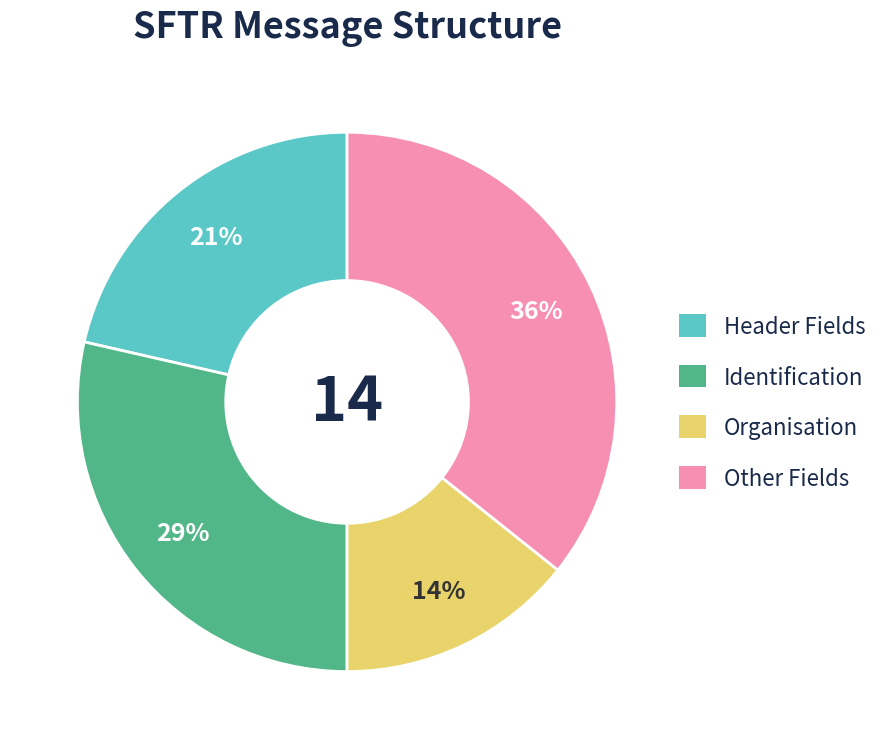

How many slices are in this pie chart?

4